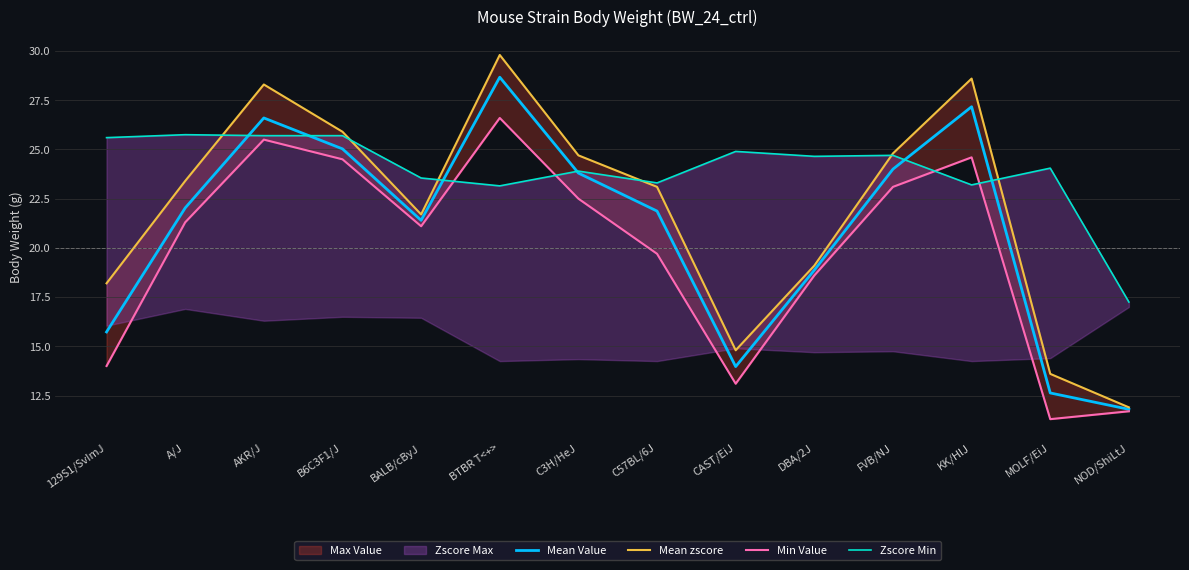

The value of Mean Value at FVB/NJ is 24.0. True or false?

True